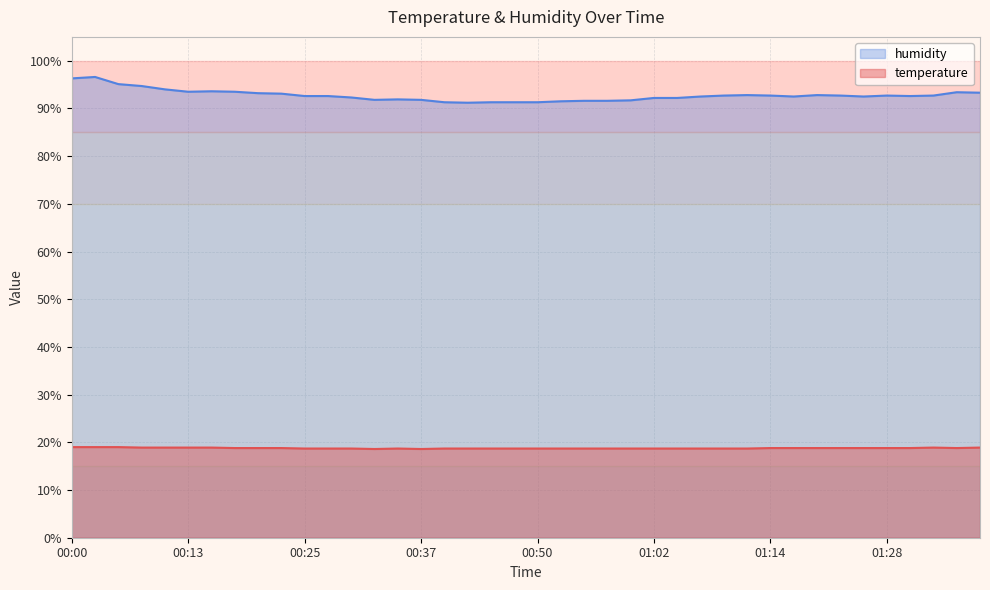

Is it true that humidity equals 91.6 at 00:57?

True